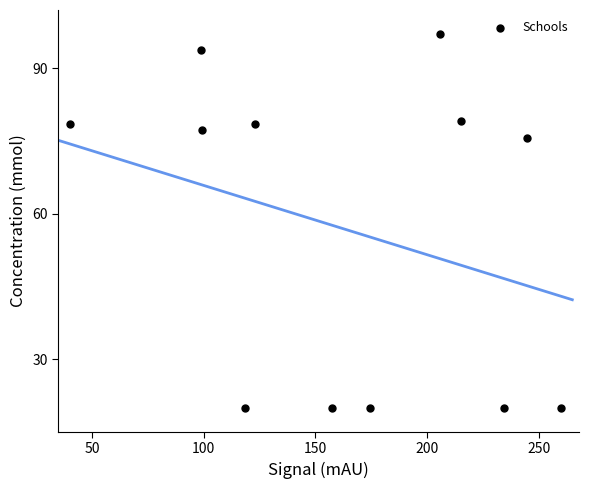

What is the average Y value?

56.6